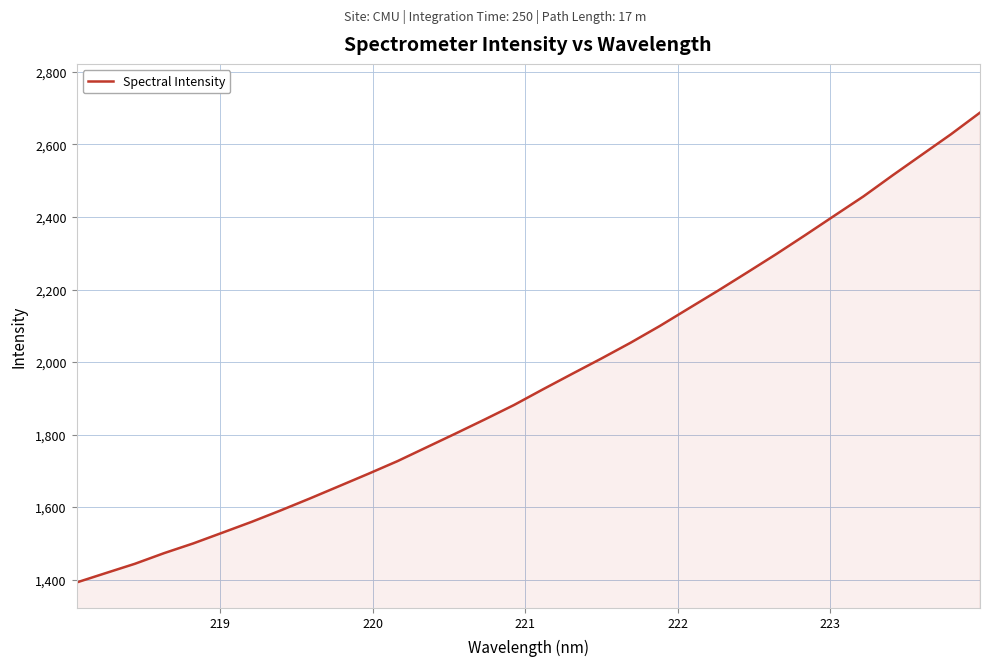

What is the maximum value shown in the chart?

2687.8